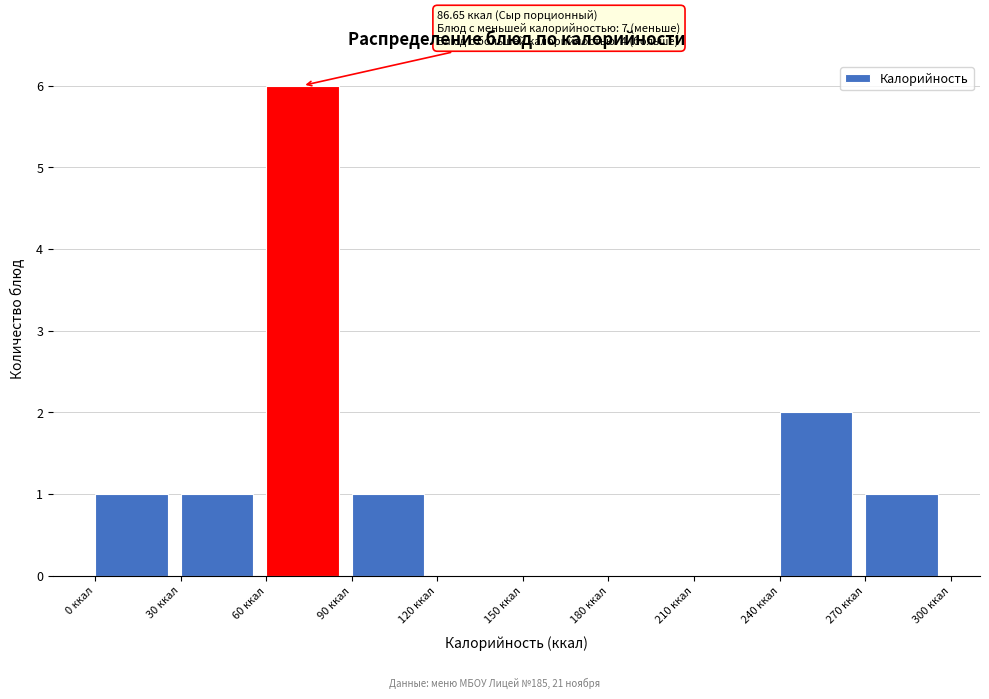

Over which range of the x-axis is the bar tallest?

60 to 90